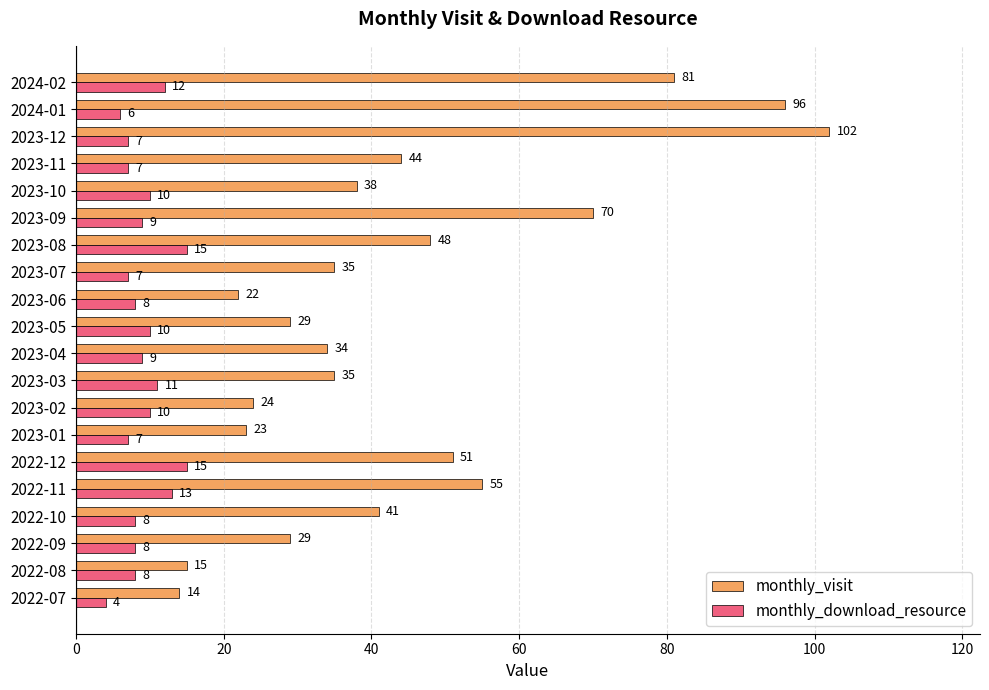

What is the sum of the monthly_download_resource values at 2023-10 and 2023-07?

17